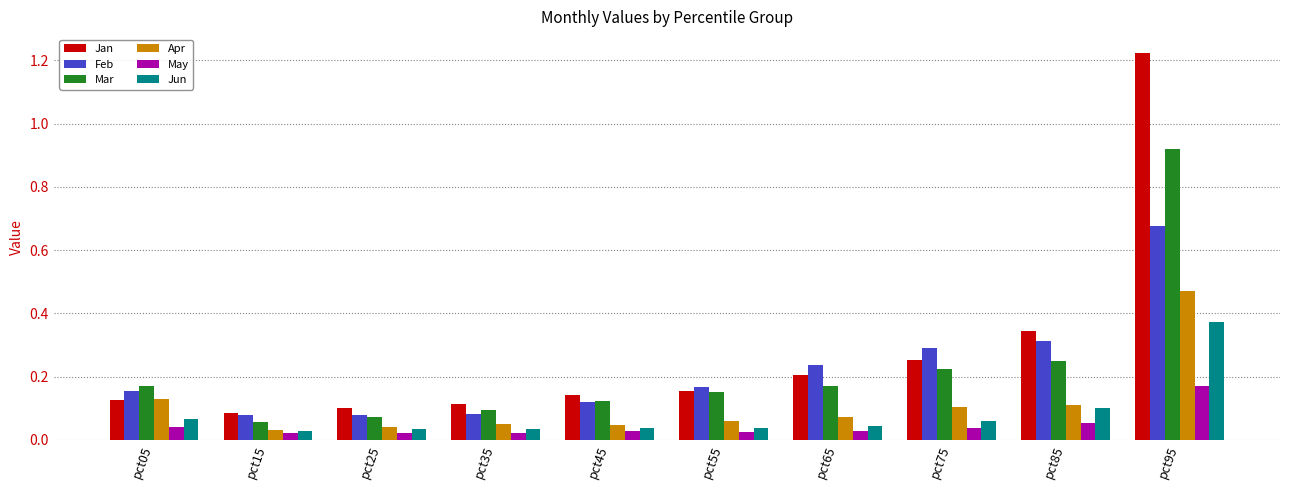

Between pct55 and pct65, which series saw the biggest shift?

Feb